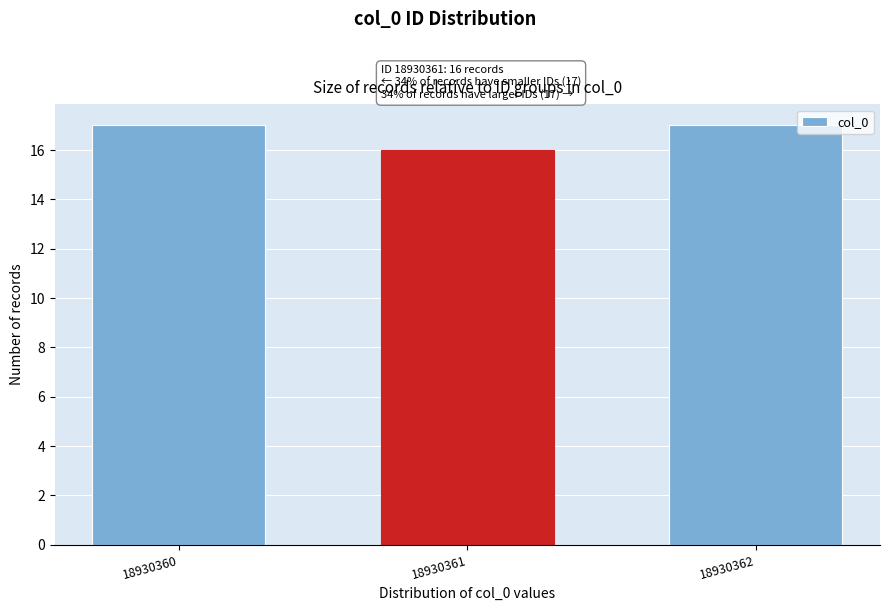

Reading left to right, what are all the values shown in this chart?

17	16	17